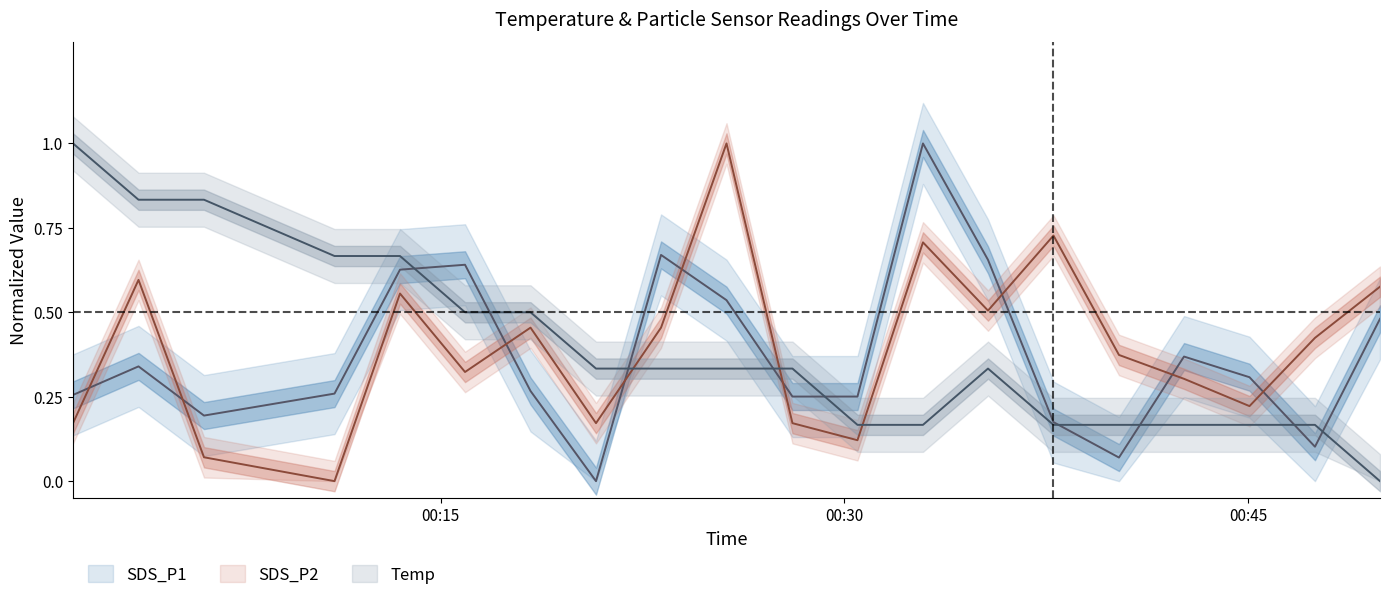

Read the Temp value at 2022/07/10 00:42:37.

0.2